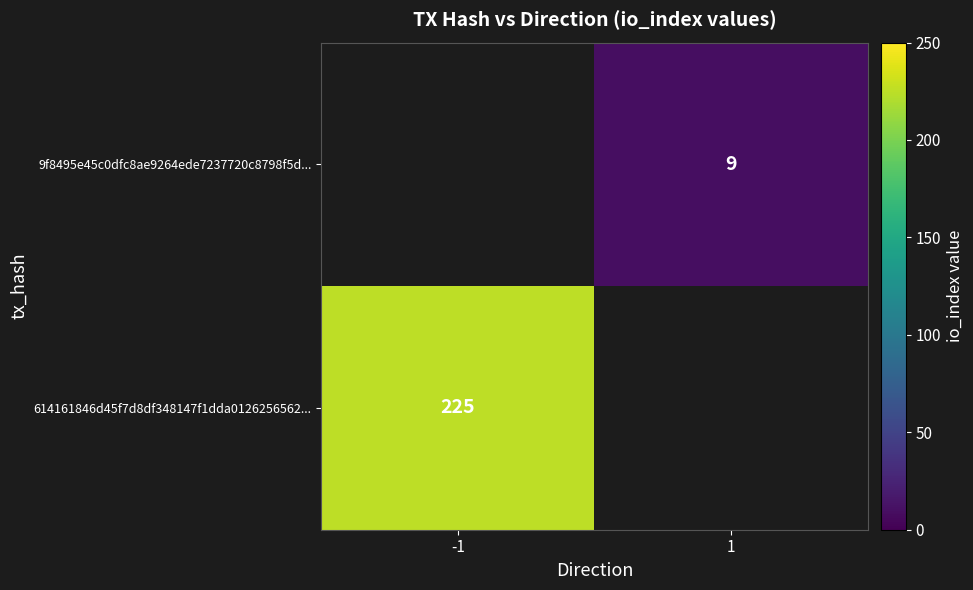

True or false: 9f8495e45c0dfc8ae9264ede7237720c8798f5d... has a value of 9 at 1.

True